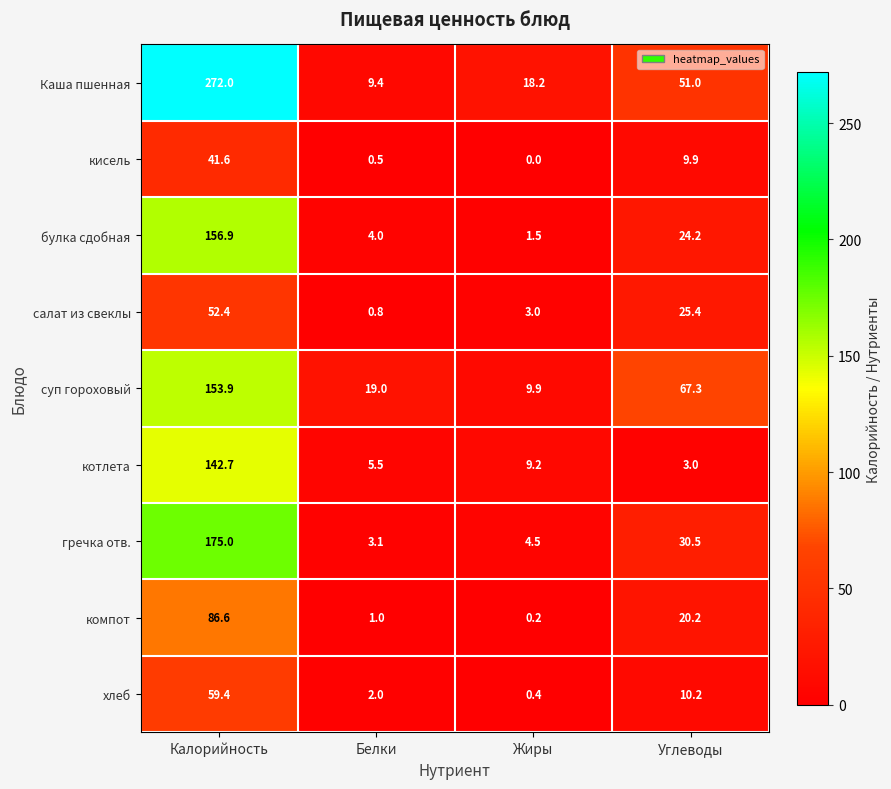

What is the difference between the highest and lowest values at Углеводы?

64.3